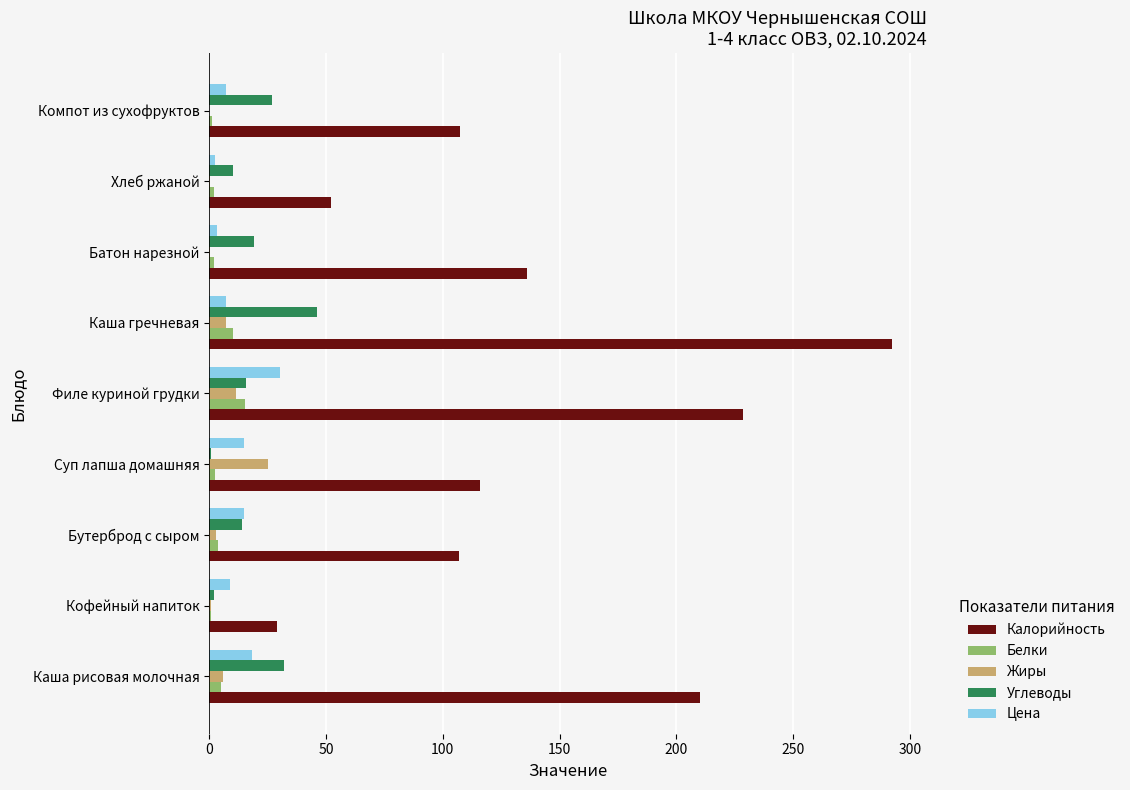

Where is Калорийность nearest to the value 160?

Батон нарезной